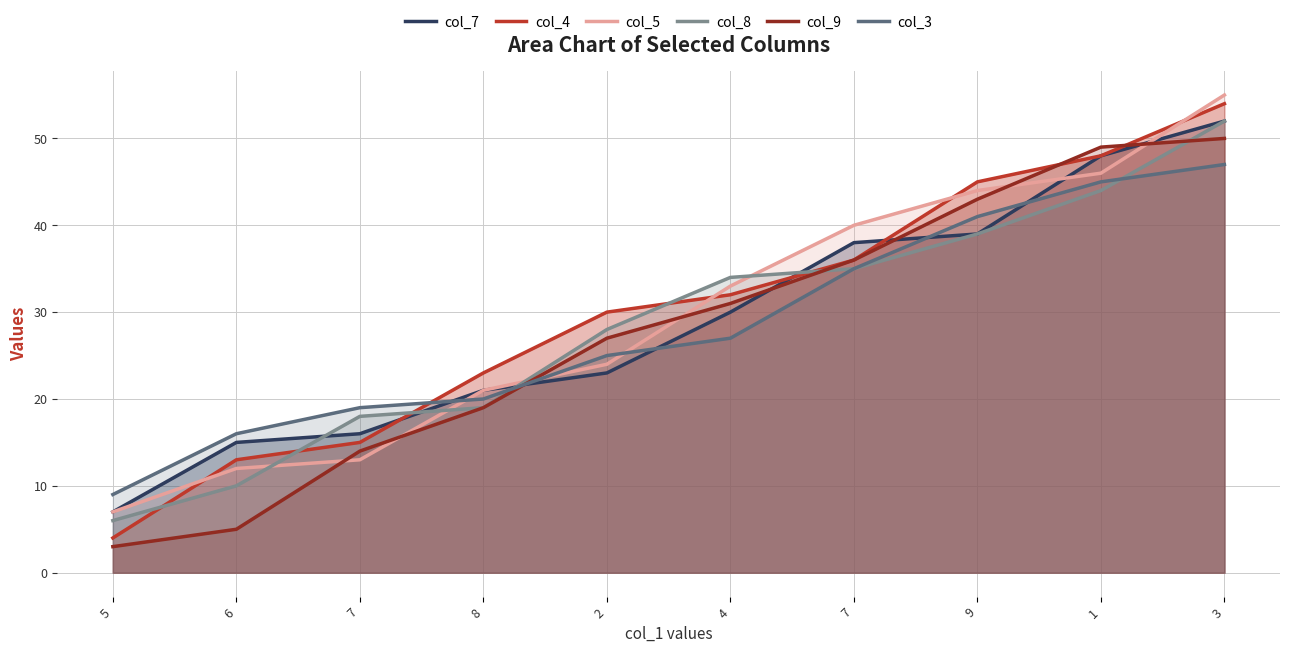

The value of col_5 at 1 is 30. True or false?

False